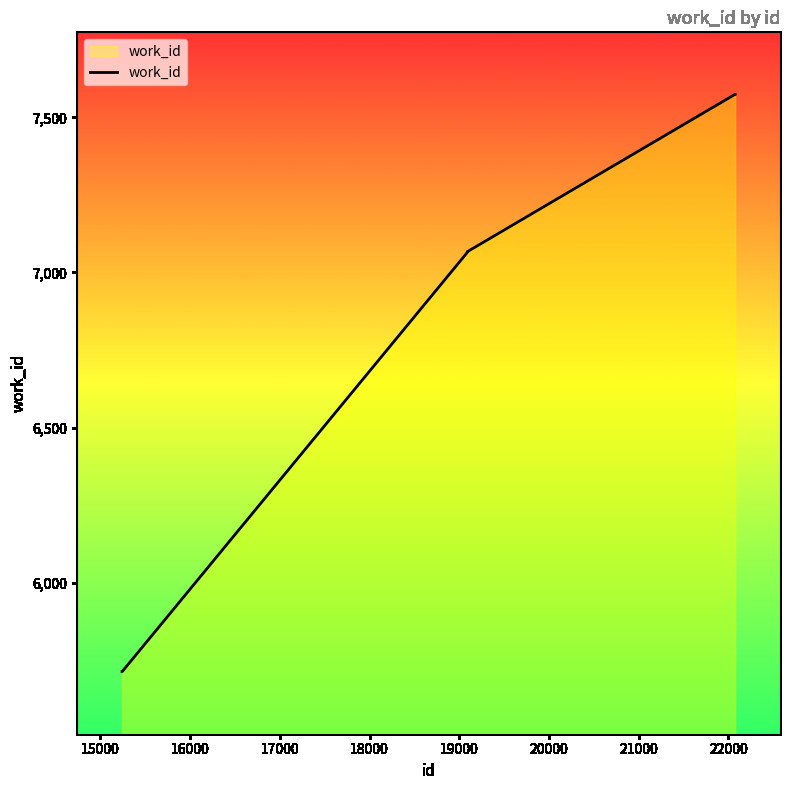

What is the maximum value shown in the chart?

7574